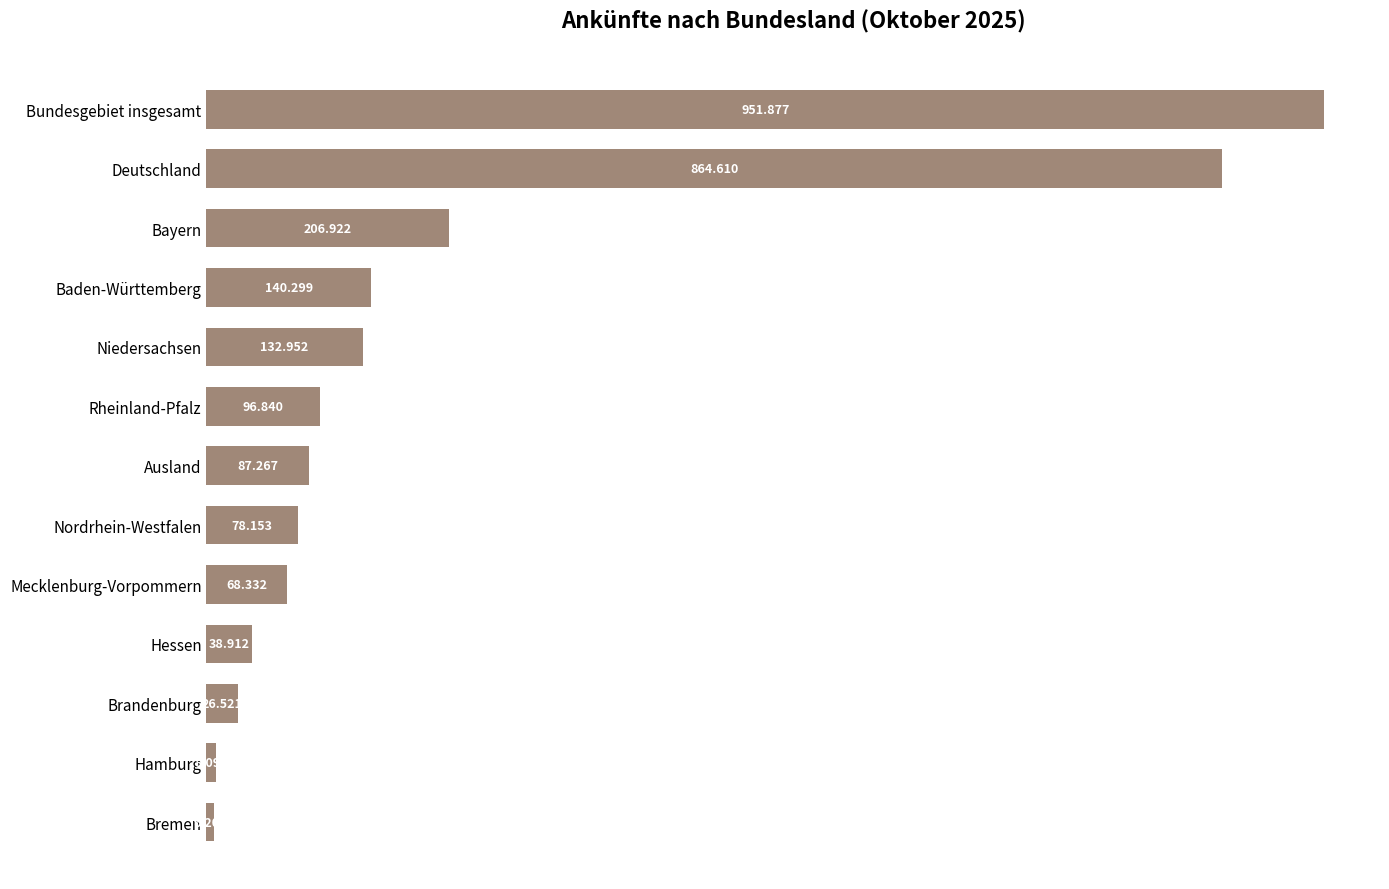

Does the chart contain any negative values?

No